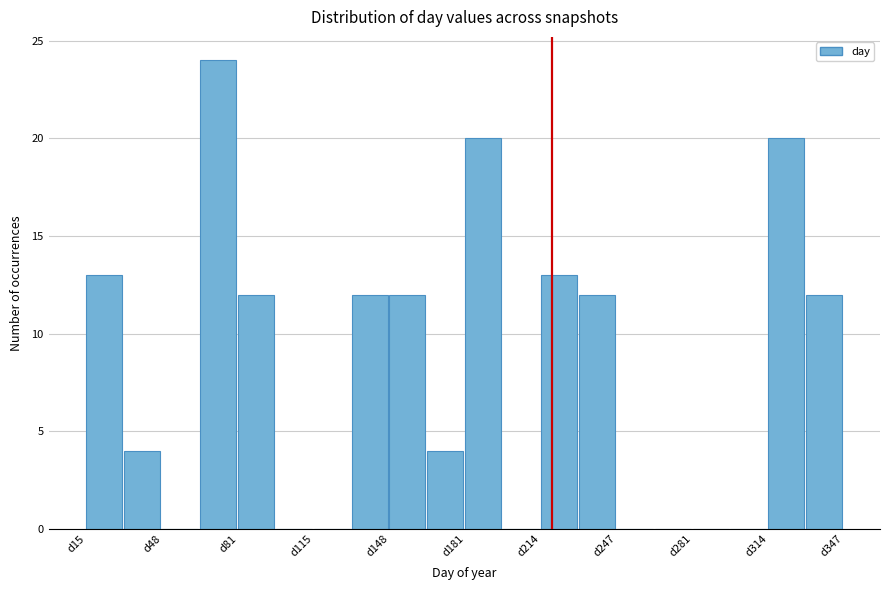

Around what value on the x-axis is the tallest bar? Give the approximate position of its centre, as read against the axis.

75